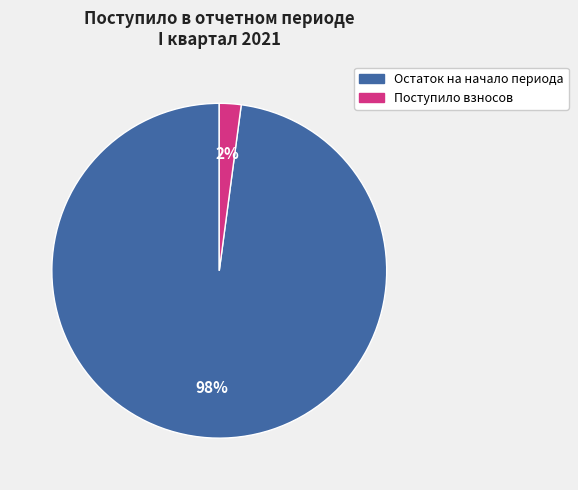

To the nearest percent, what is the difference between the largest and smallest slice percentages?

96%